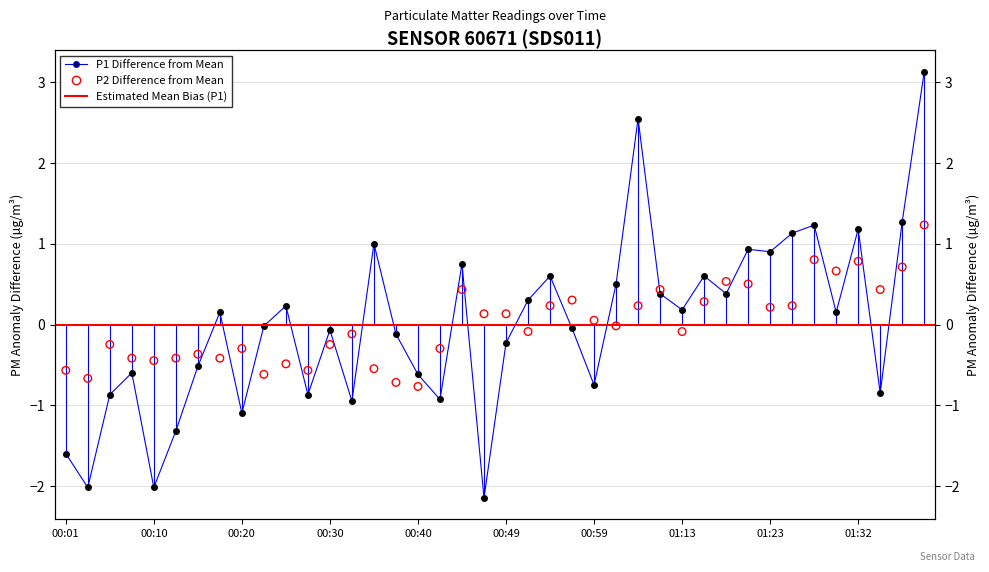

Which series reaches the minimum Y coordinate?

P1